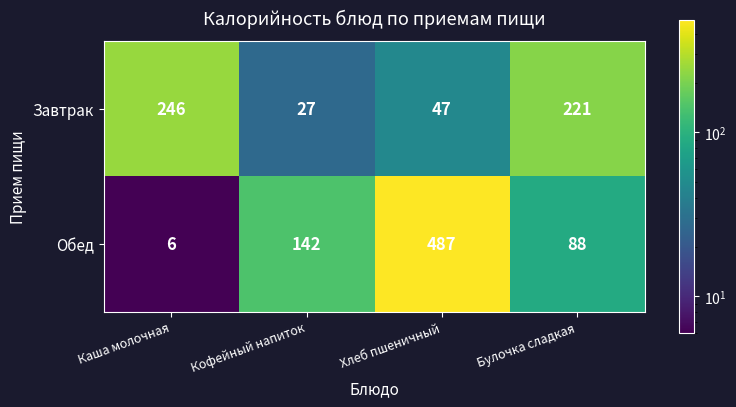

What is the maximum value shown in the chart?

487